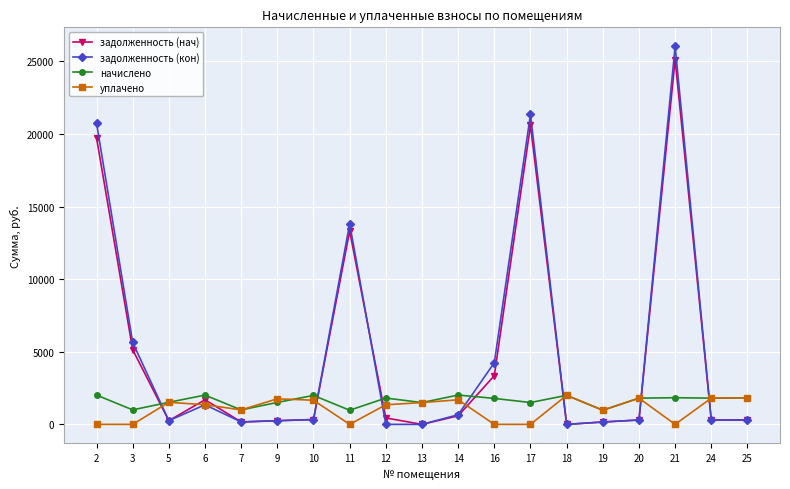

The value of задолженность (нач) at 17 is 4798.7. True or false?

False